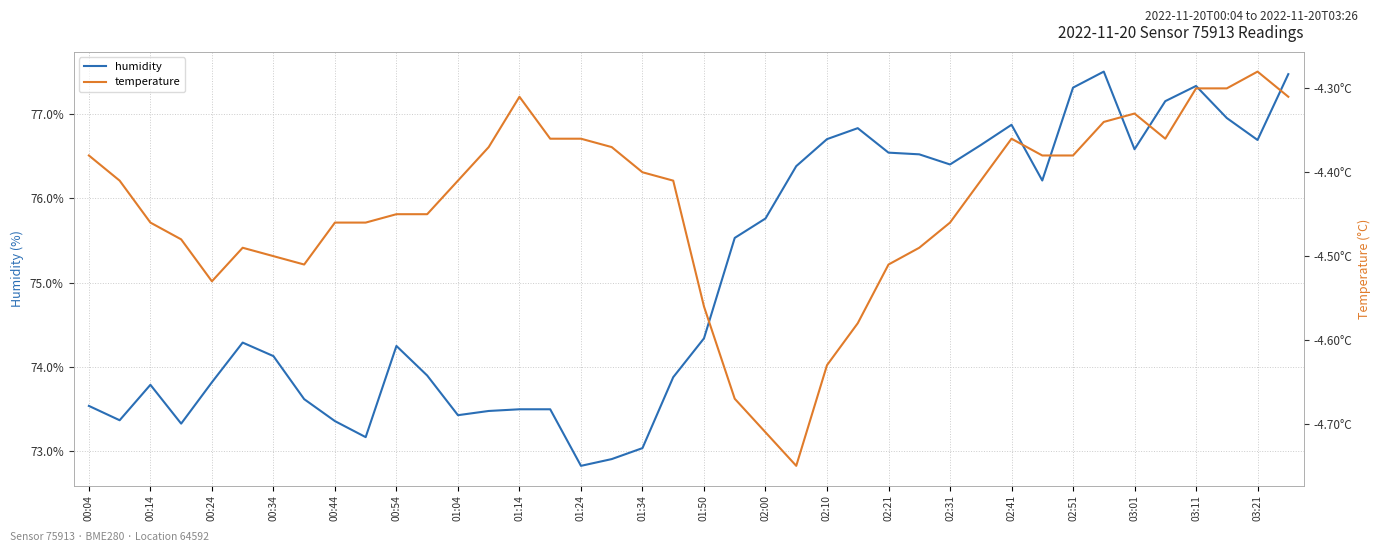

What is the difference between the maximum and minimum values in the temperature series?

0.5